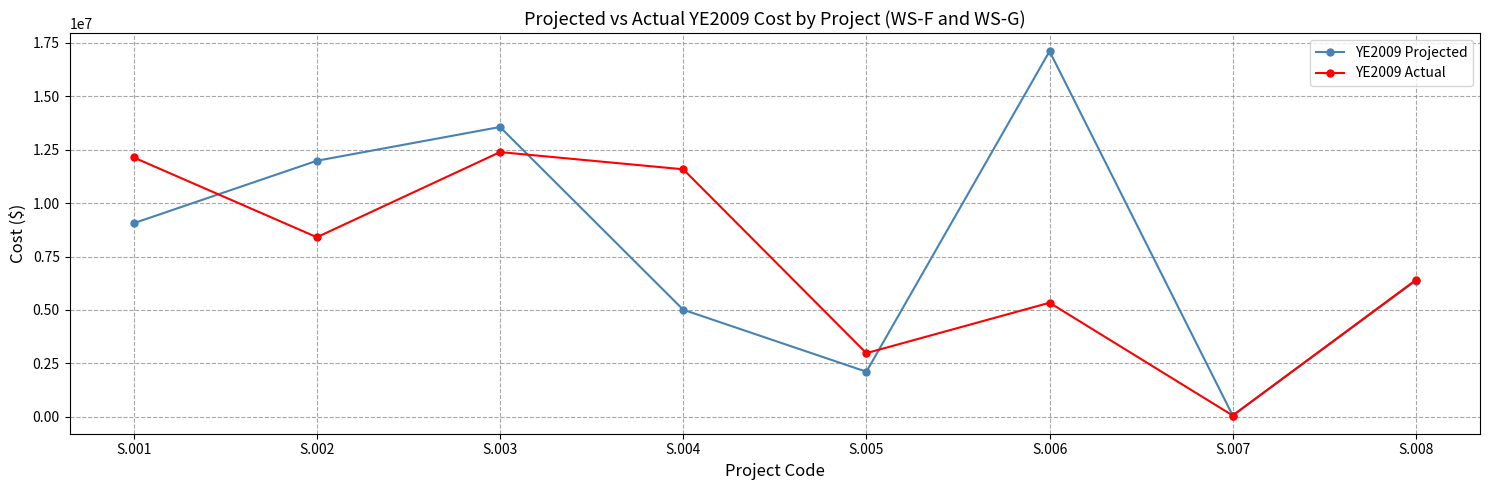

Is the value of YE2009 Actual at S.007 greater than the value of YE2009 Projected at S.002?

No